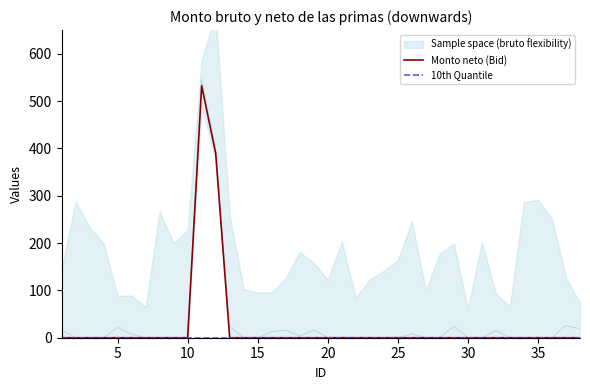

True or false: 10th Quantile and Monto neto (Bid) cross at least once.

False